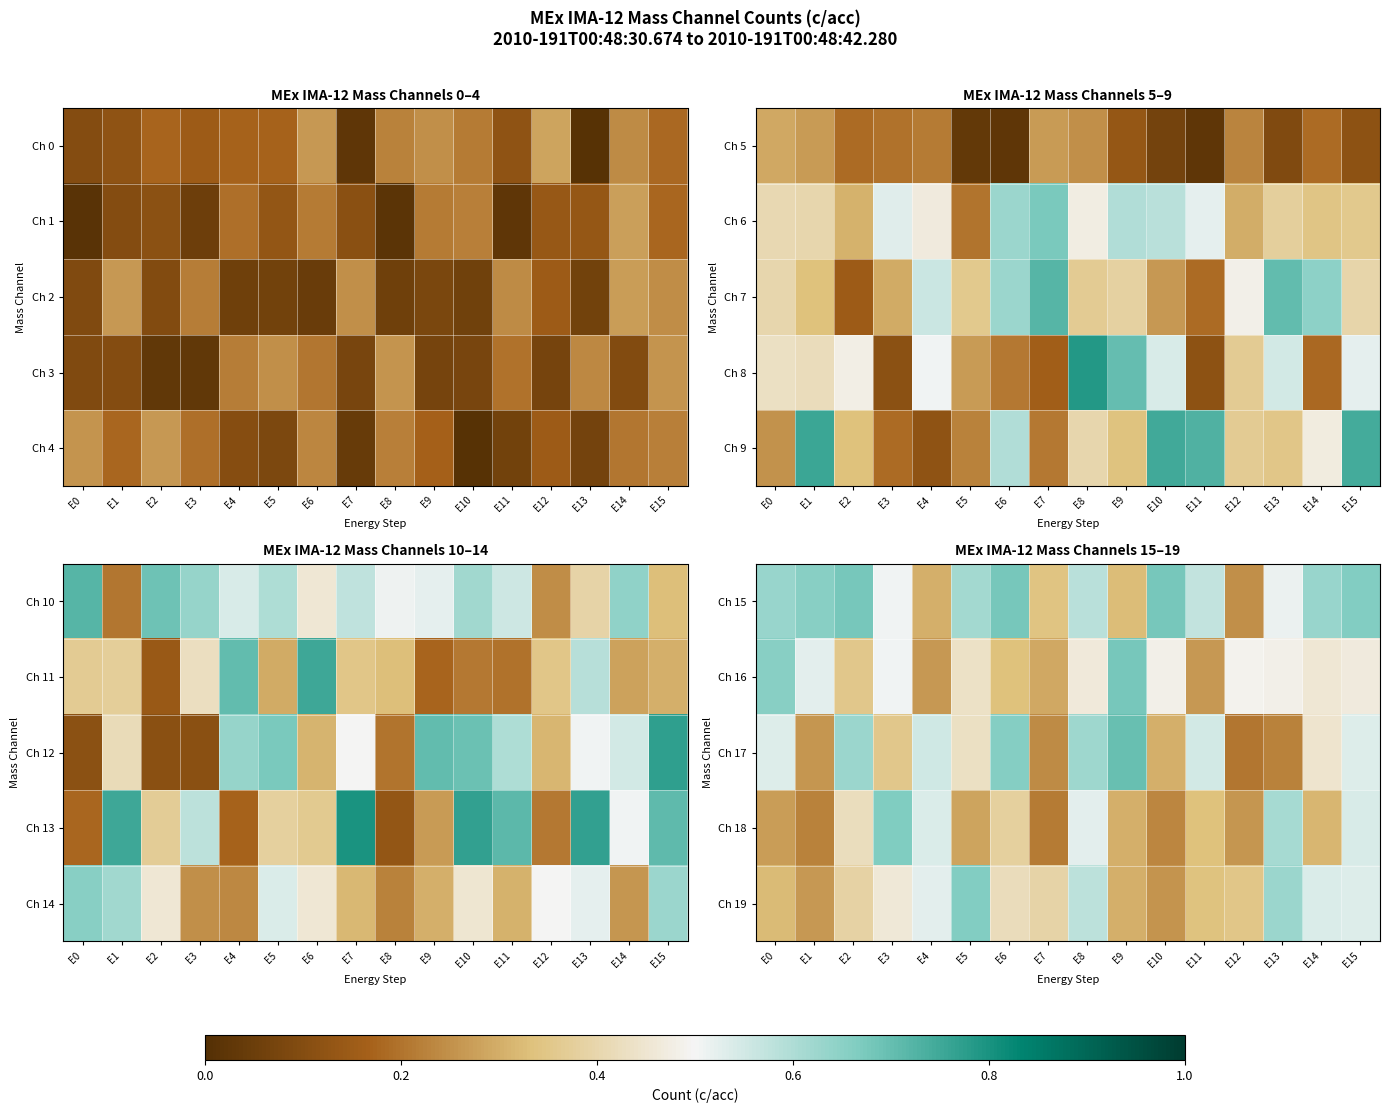

What is the spread (max minus min) of values at E15?

0.2